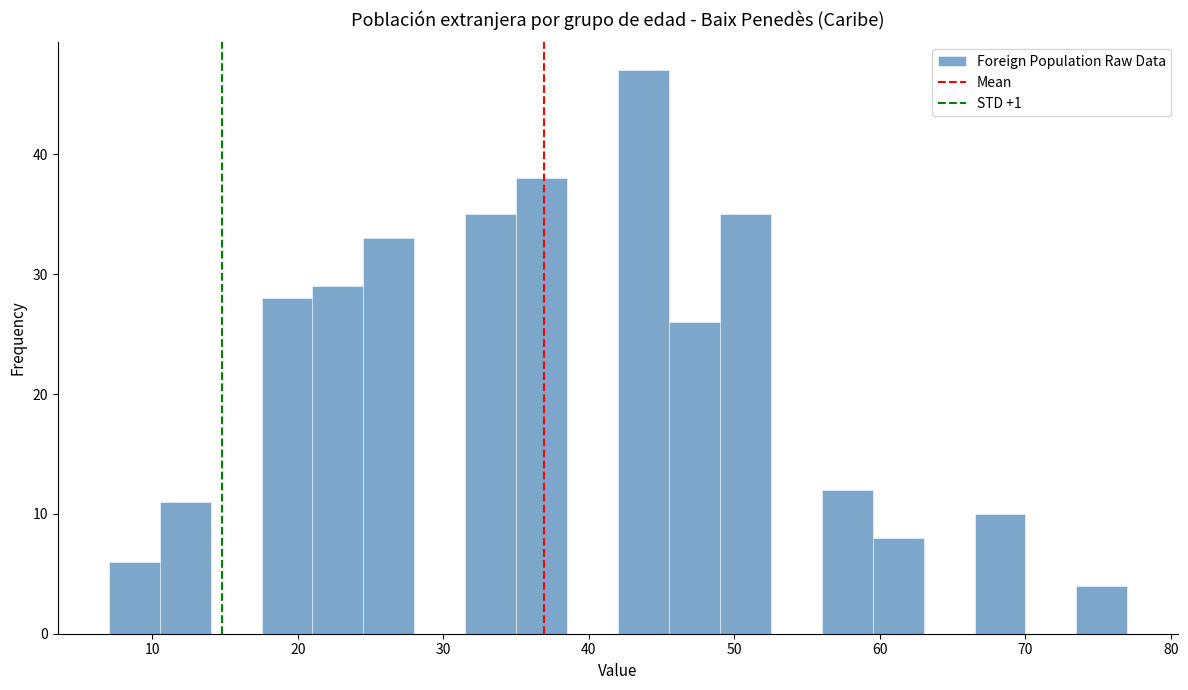

Around what value on the x-axis is the tallest bar? Give the approximate position of its centre, as read against the axis.

44